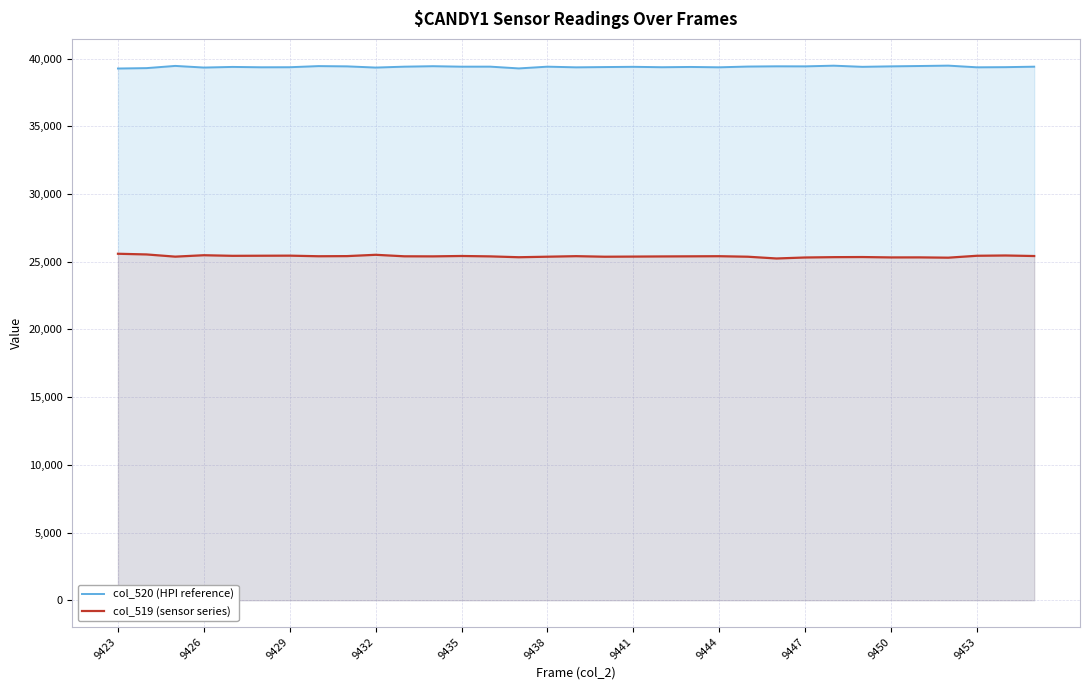

True or false: col_520 (HPI reference) and col_519 (sensor series) intersect in this chart.

False